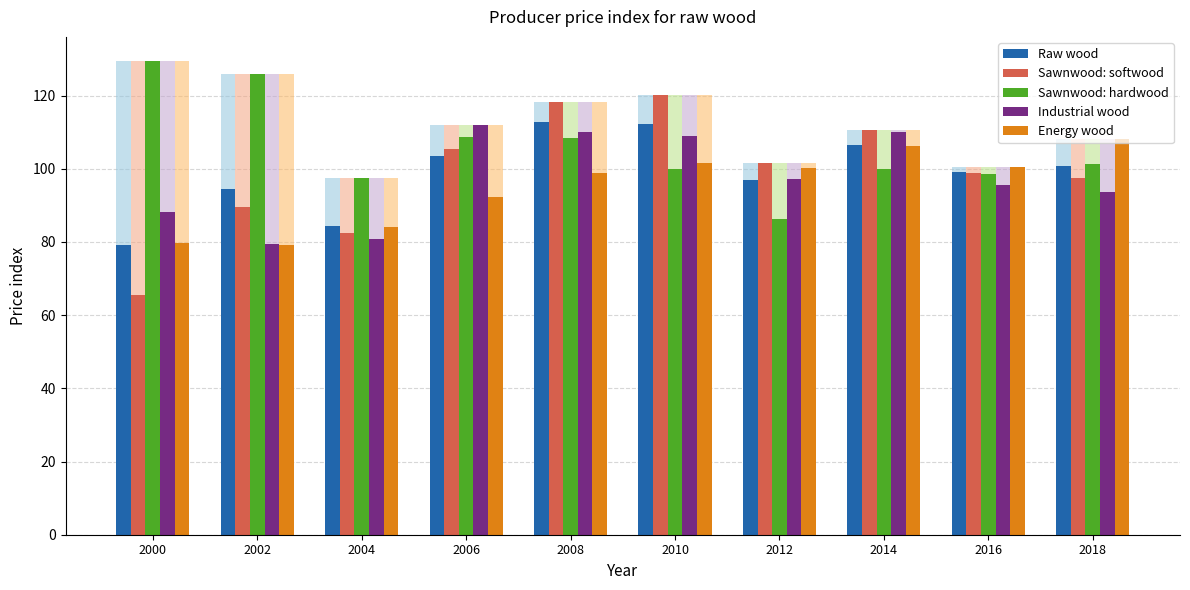

At which label does Raw wood reach its peak?

2008